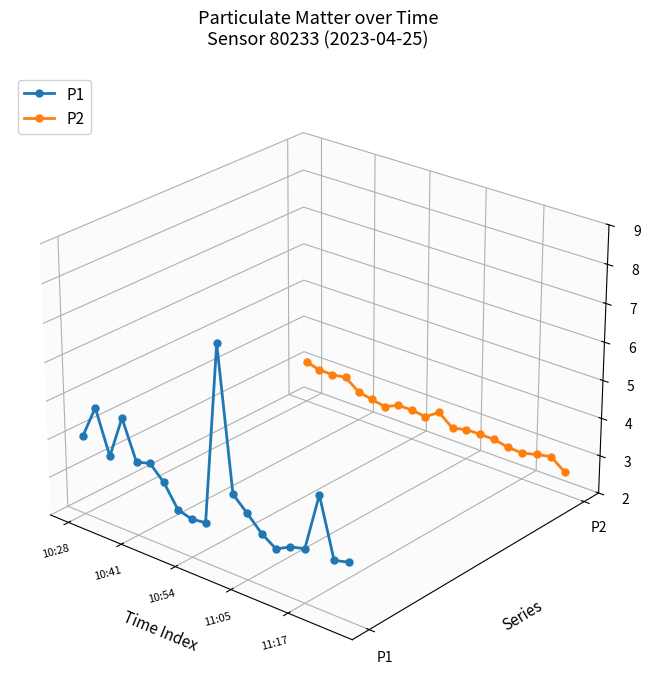

Which series has the widest spread of values?

P1